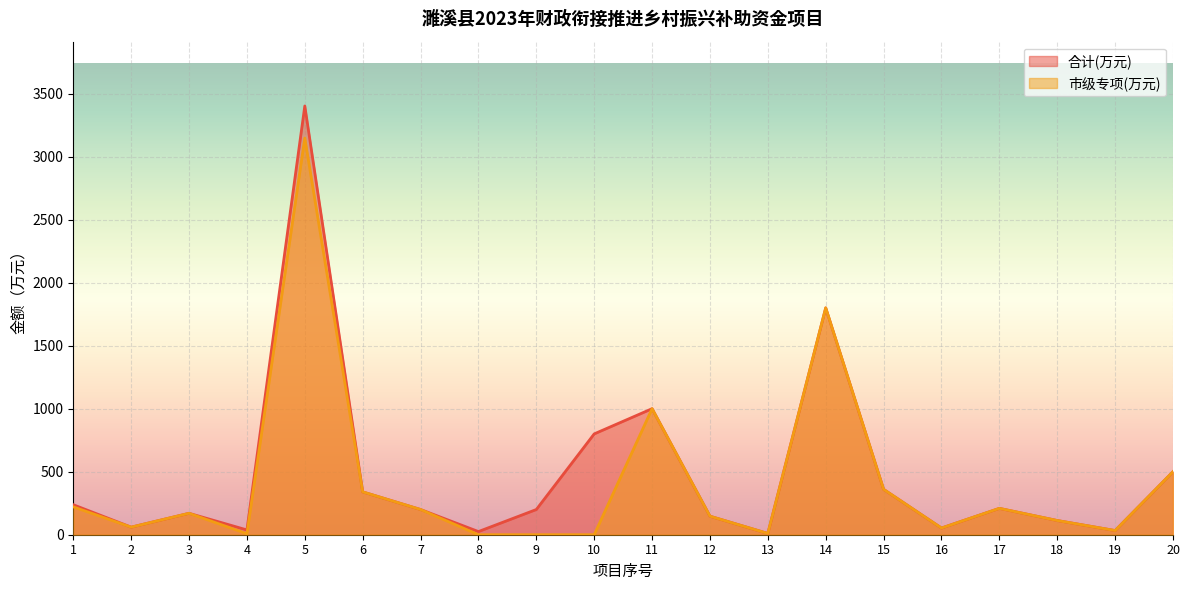

What is the difference between the 市级专项(万元) values at 15 and 19?

326.9